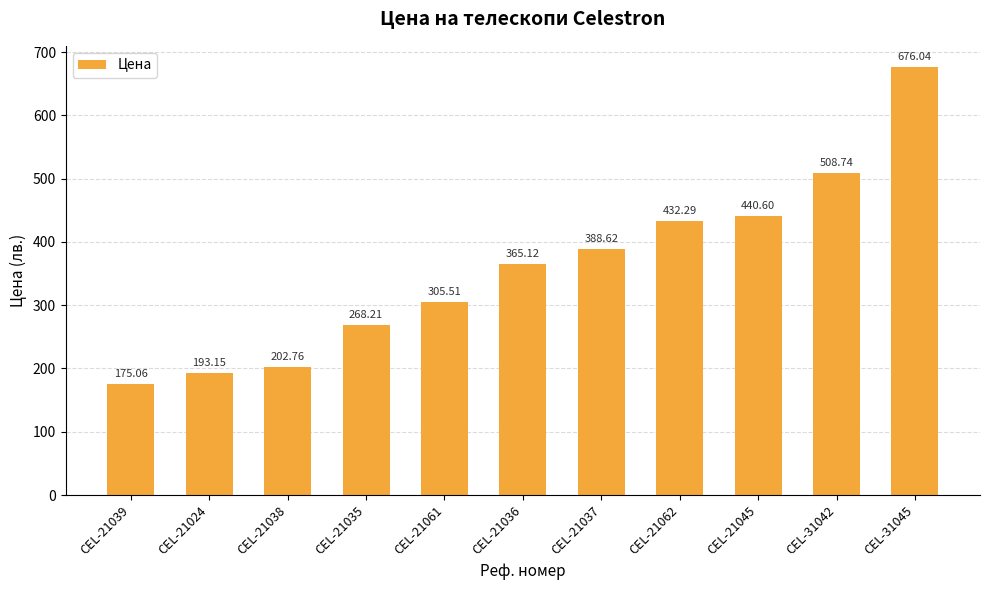

At which label is the value closest to 425?

CEL-21062